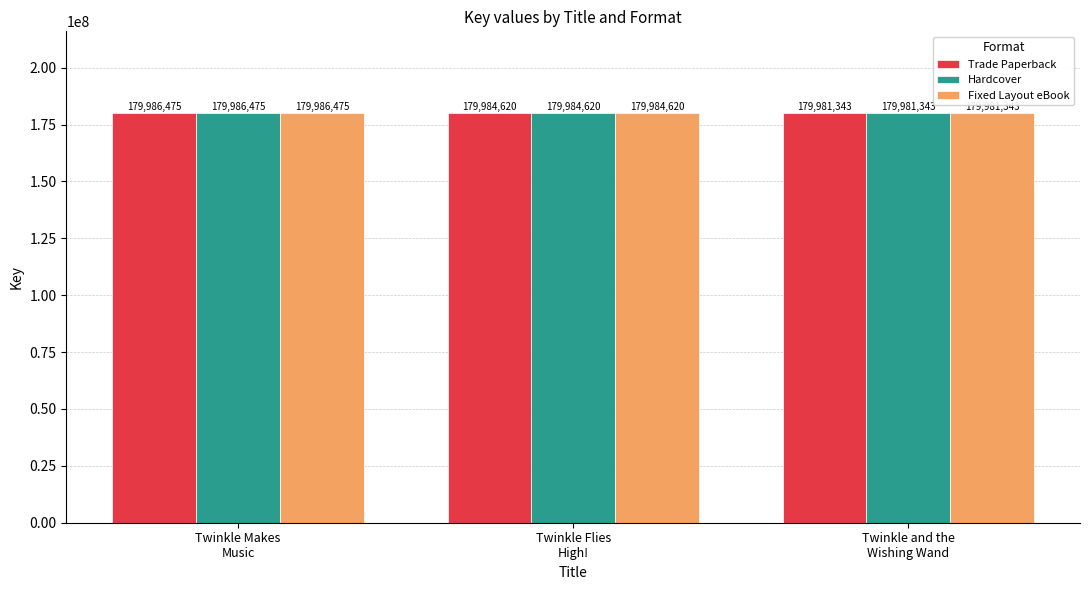

Is the value of Hardcover at Twinkle Makes
Music greater than the value of Trade Paperback at Twinkle and the
Wishing Wand?

Yes